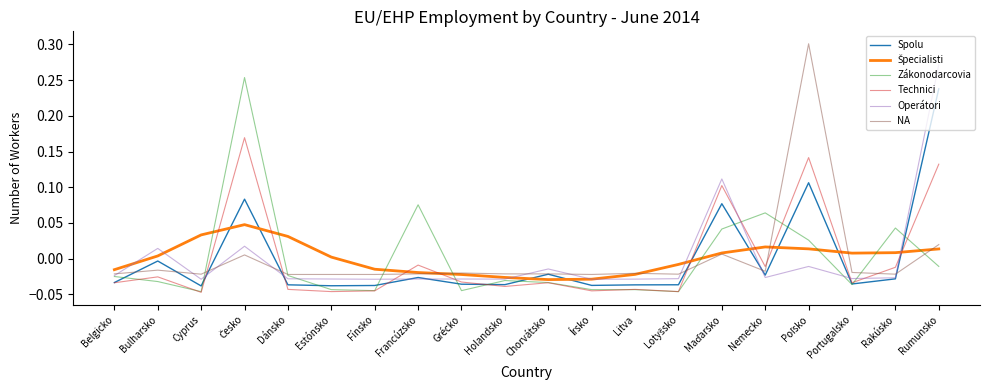

Which series has the largest range (max minus min)?

NA